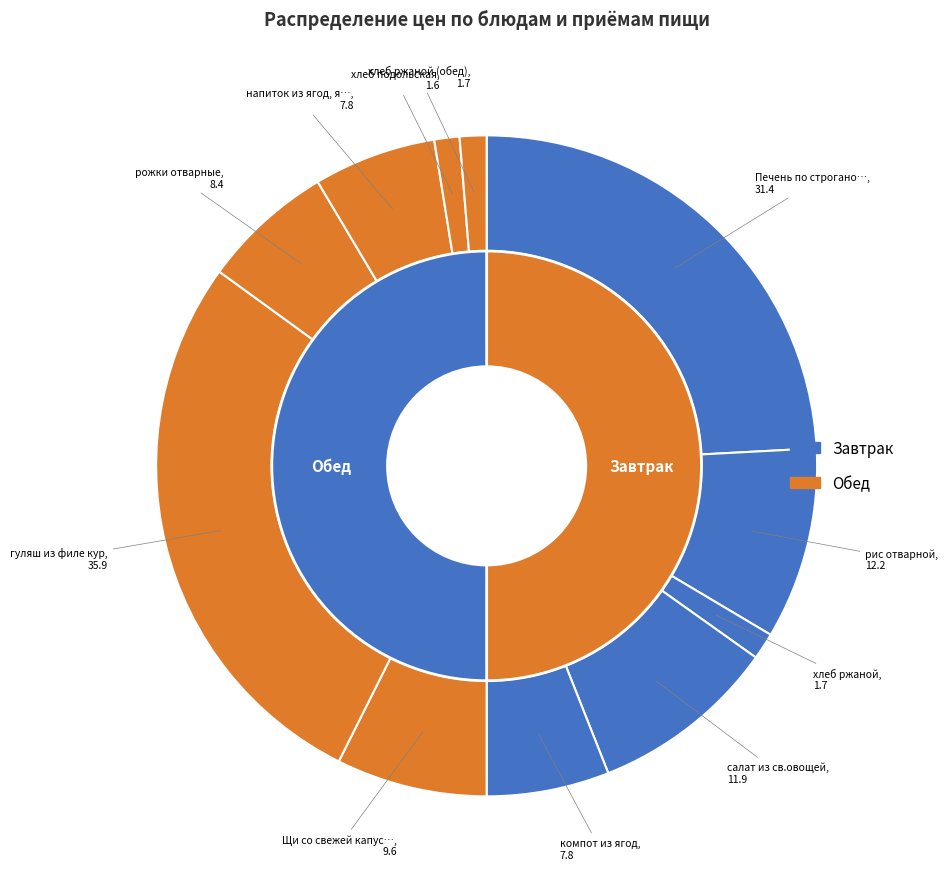

To the nearest percent, what percentage of the pie is салат из св.овощей?

9%